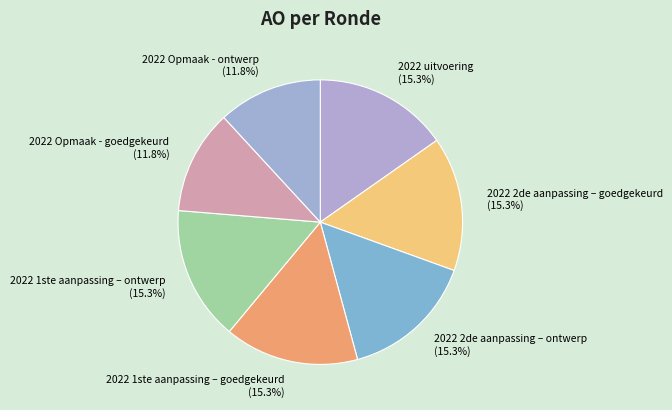

What is the ratio of the value at 2022 1ste aanpassing – goedgekeurd to the value at 2022 Opmaak - goedgekeurd?

1.3